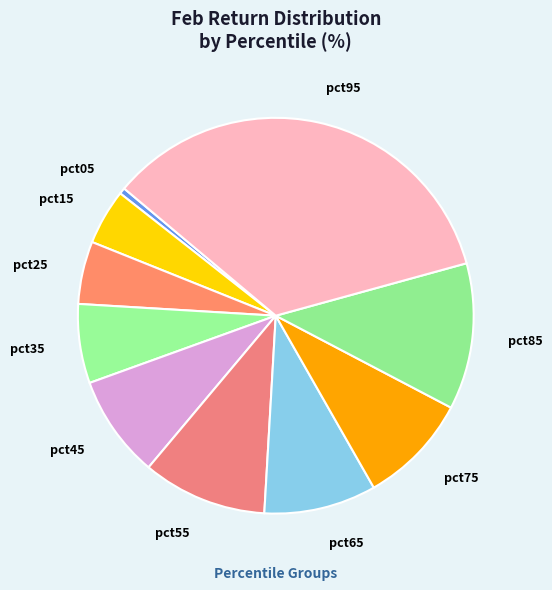

True or false: pct55 accounts for 10% of the total.

True